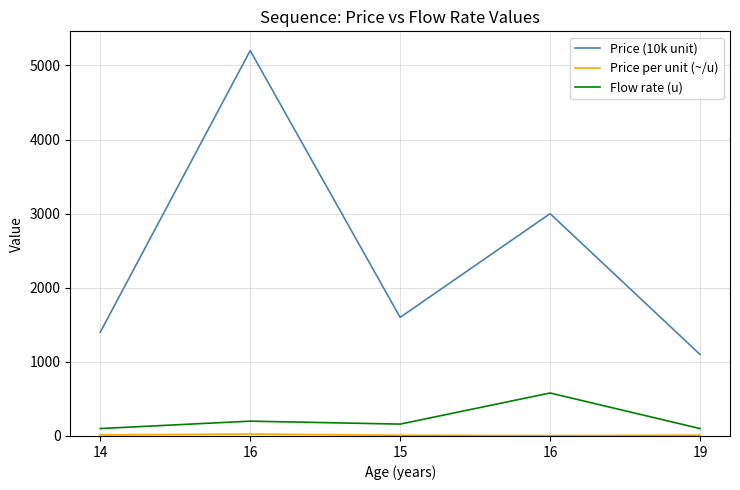

The Flow rate (u) series shows 95.8 at 16. True or false?

False